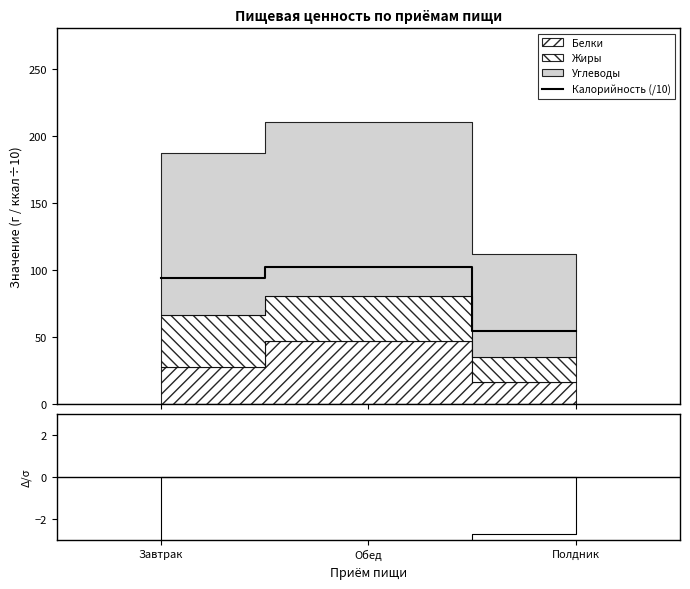

What is the label of the 1st point from the right?

Полдник